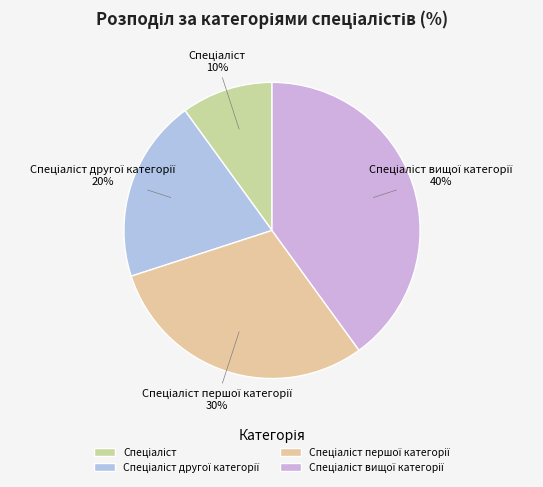

How many segments does this pie chart have?

4